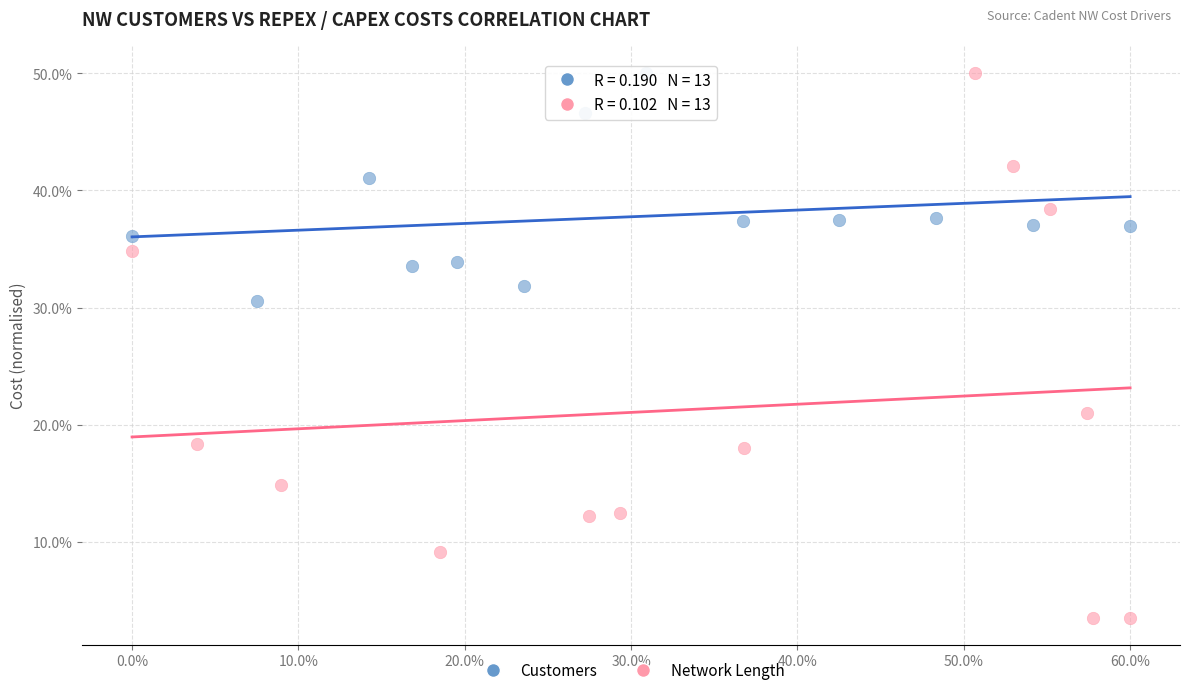

What are all the series names shown in the legend?

Customers, Network Length